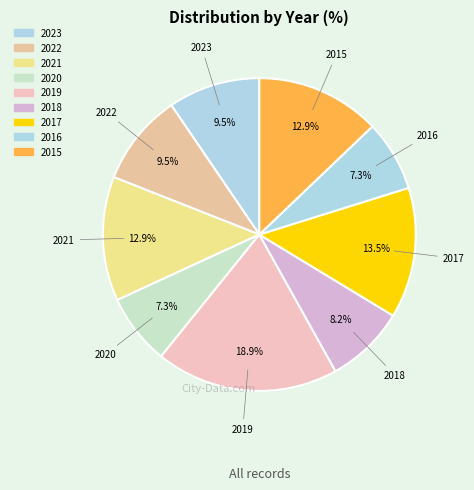

What is the smallest slice in the pie chart?

2020